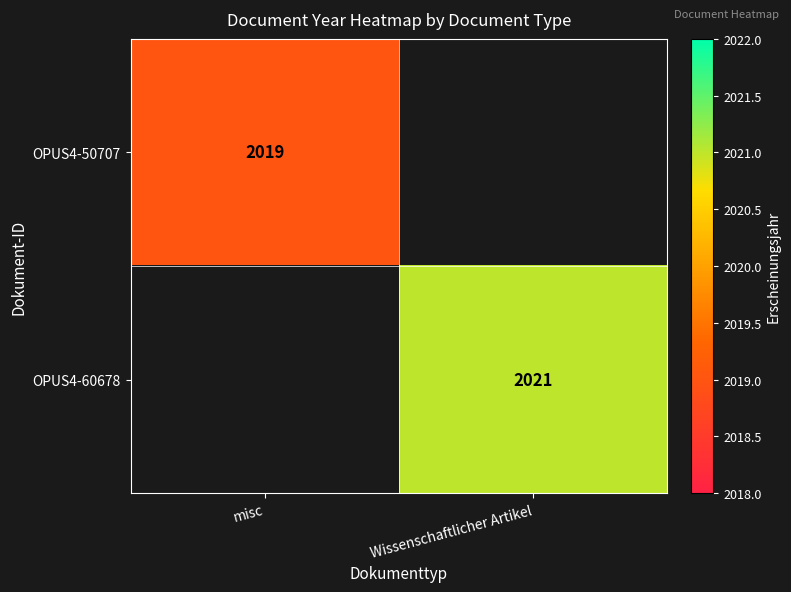

What is the maximum value shown in the chart?

2021.0